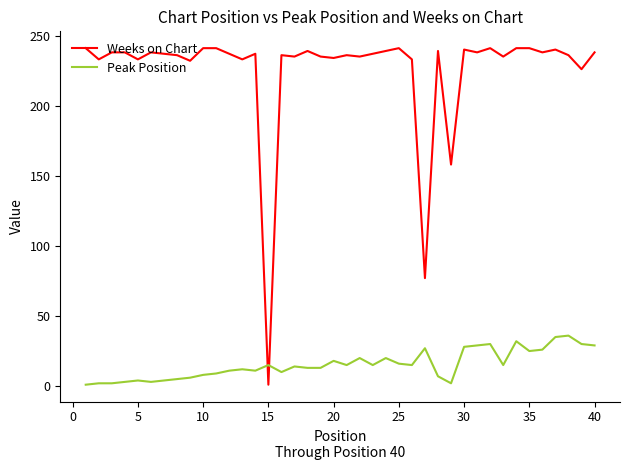

Which series has the largest range (max minus min)?

Weeks on Chart